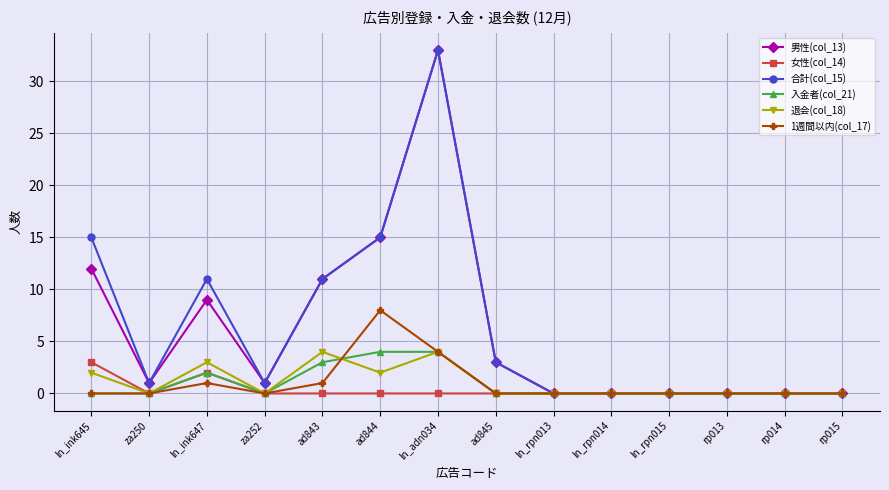

What is the maximum value shown in the chart?

33